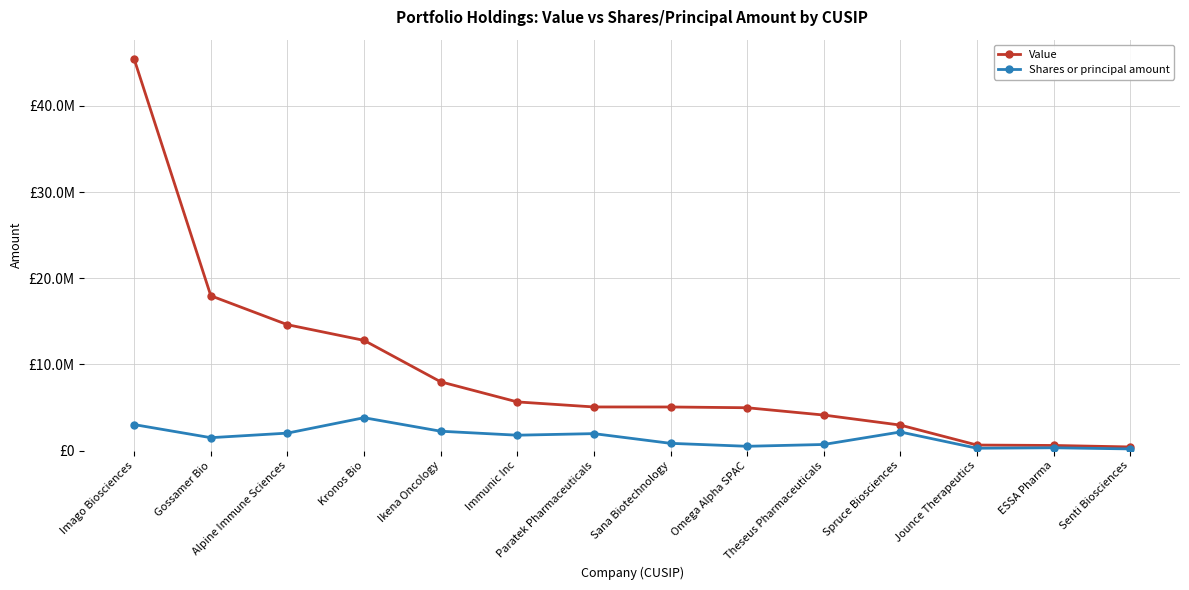

Which series changed the most between Alpine Immune Sciences and ESSA Pharma?

Value